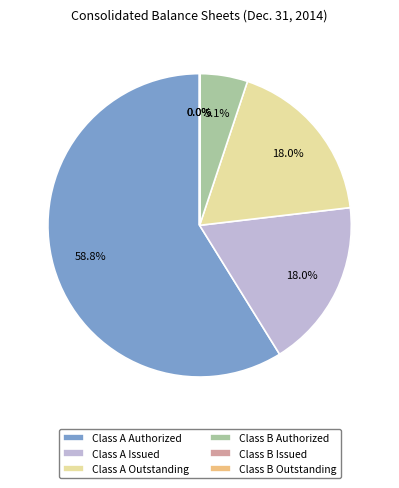

What is the ratio of the value at Class A Authorized to the value at Class A Outstanding?

3.3